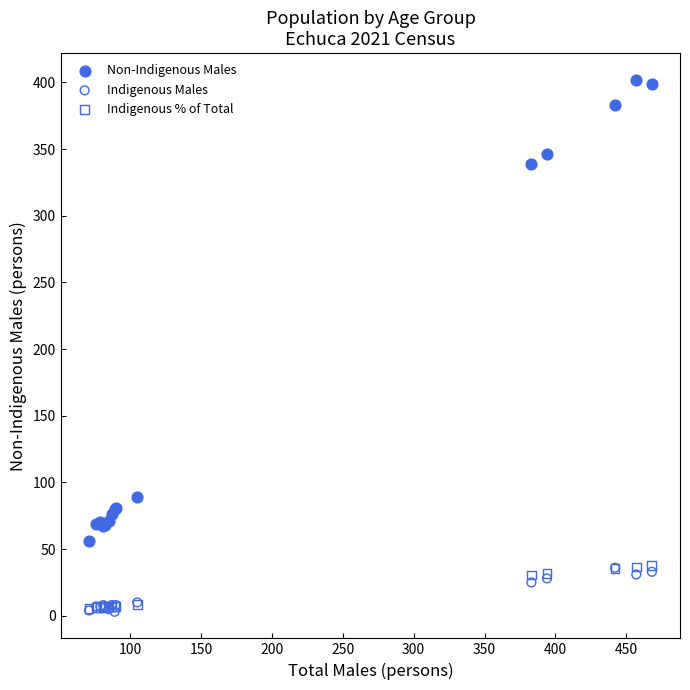

Across all series, what Y value is closest to 202?

89.0